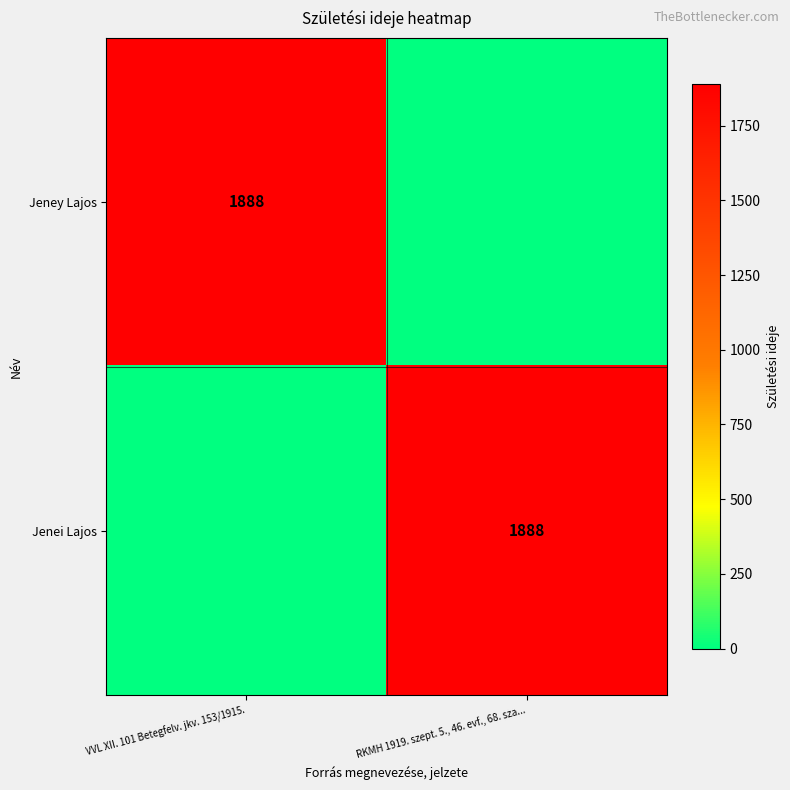

Is it true that Jenei Lajos equals 2728 at RKMH 1919. szept. 5., 46. evf., 68. sza...?

False